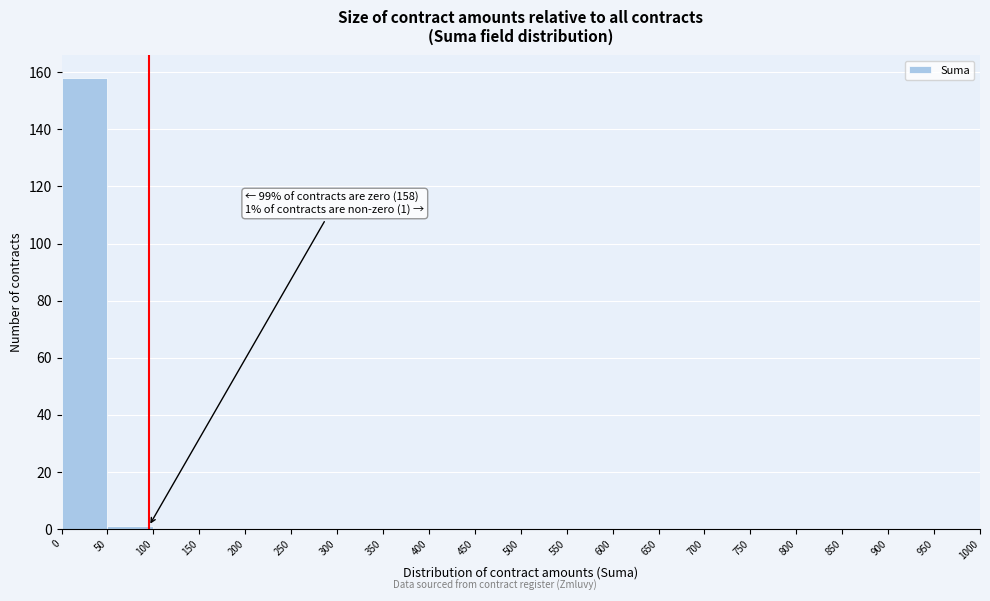

Over which range of the x-axis is the bar tallest?

0 to 50